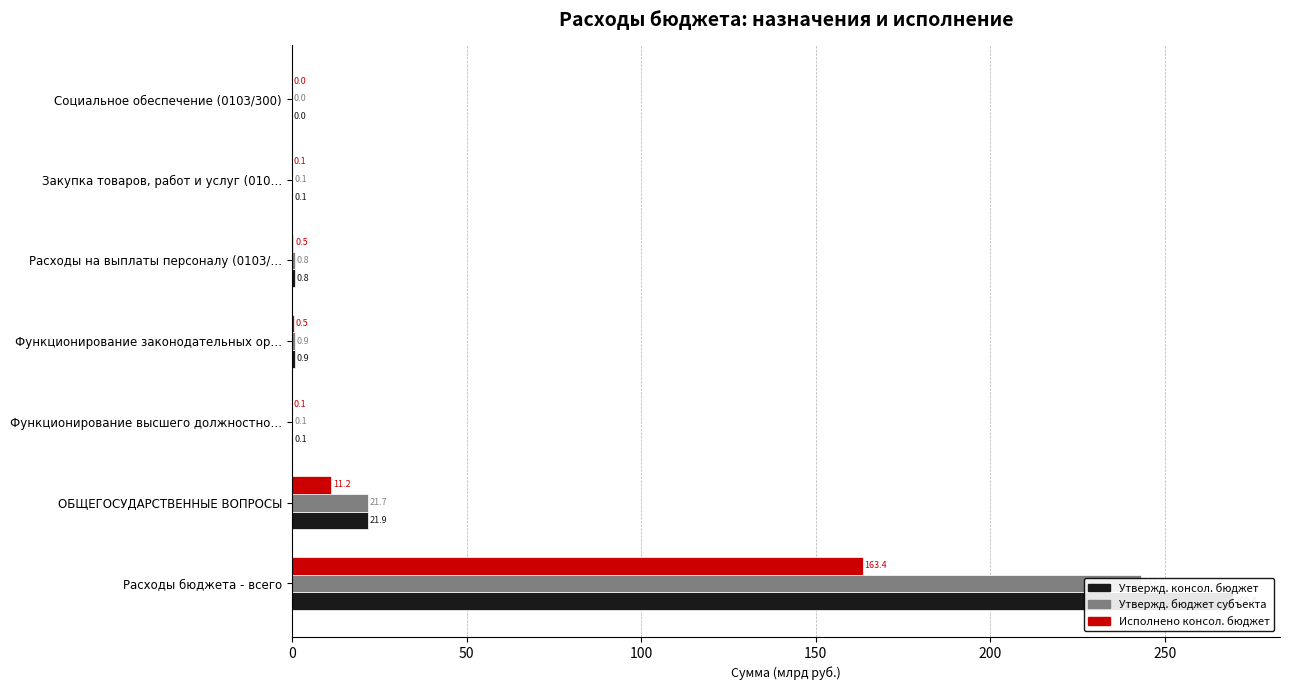

Reading left to right, transcribe all the data shown in this chart.

Утвержд. консол. бюджет: 0=269.4	50=21.9	100=0.1	150=0.9	200=0.8	250=0.1	300=0.0
Утвержд. бюджет субъекта: 0=243.0	50=21.7	100=0.1	150=0.9	200=0.8	250=0.1	300=0.0
Исполнено консол. бюджет: 0=163.4	50=11.2	100=0.1	150=0.5	200=0.5	250=0.1	300=0.0